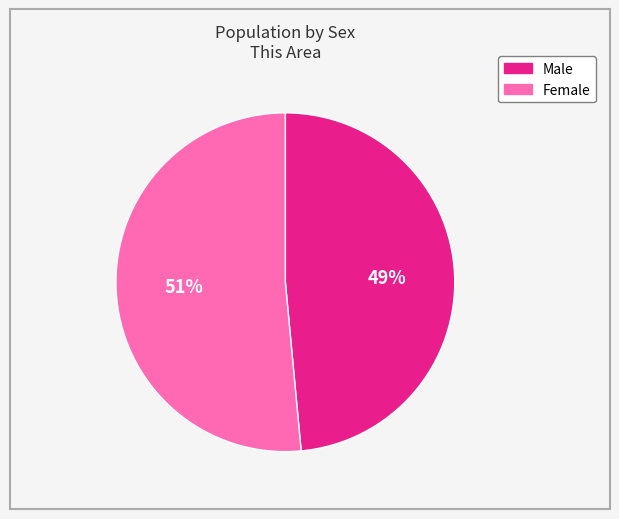

Is there any slice that represents more than half of the pie?

Yes